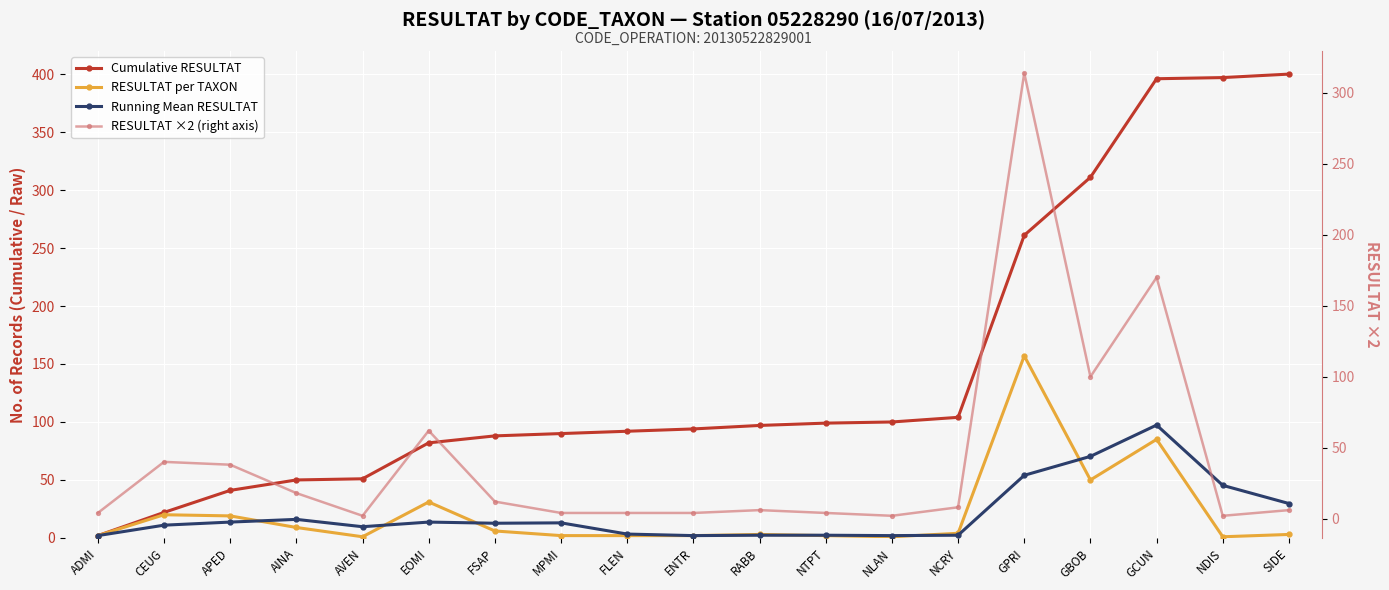

At which category is the sum across all series the highest?

GPRI